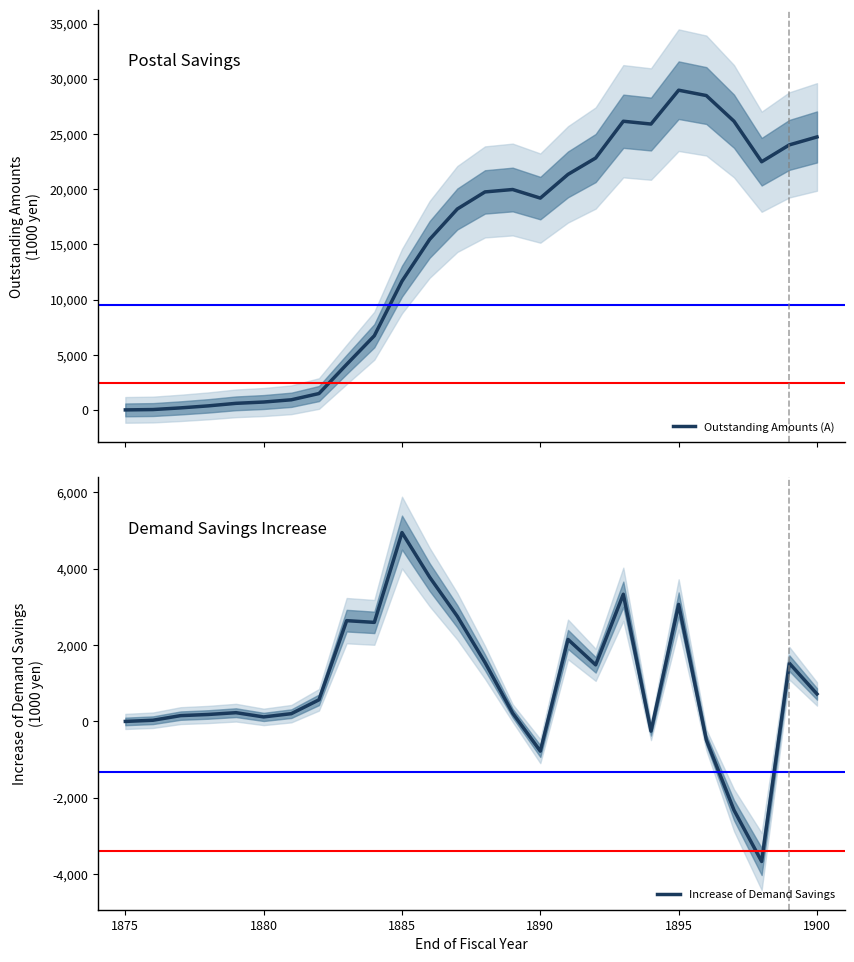

The value of Increase of Demand Savings at 1885 is 4944. True or false?

True